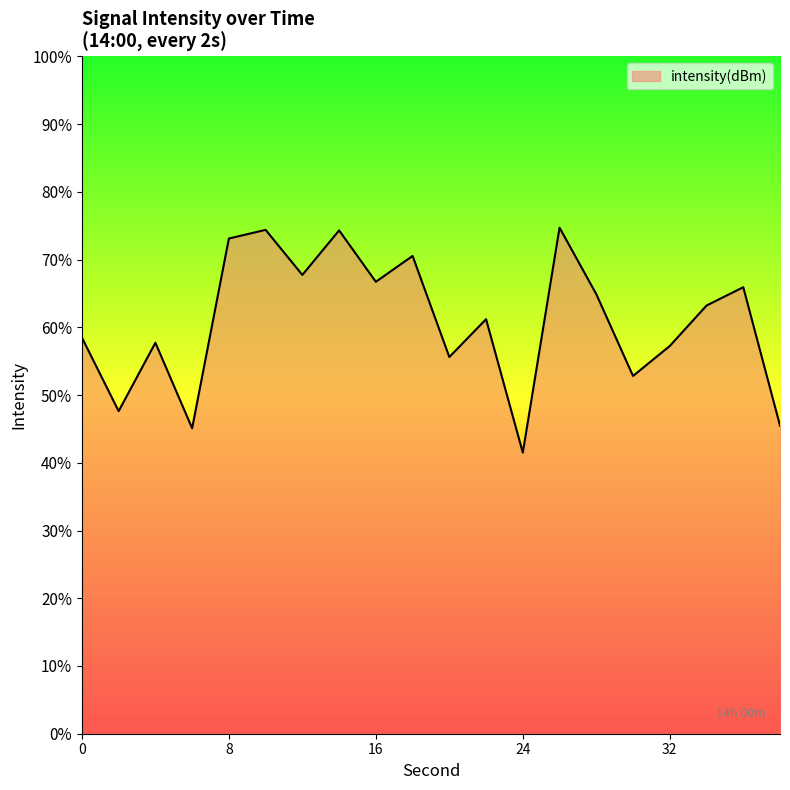

What is the maximum value shown in the chart?

74.7